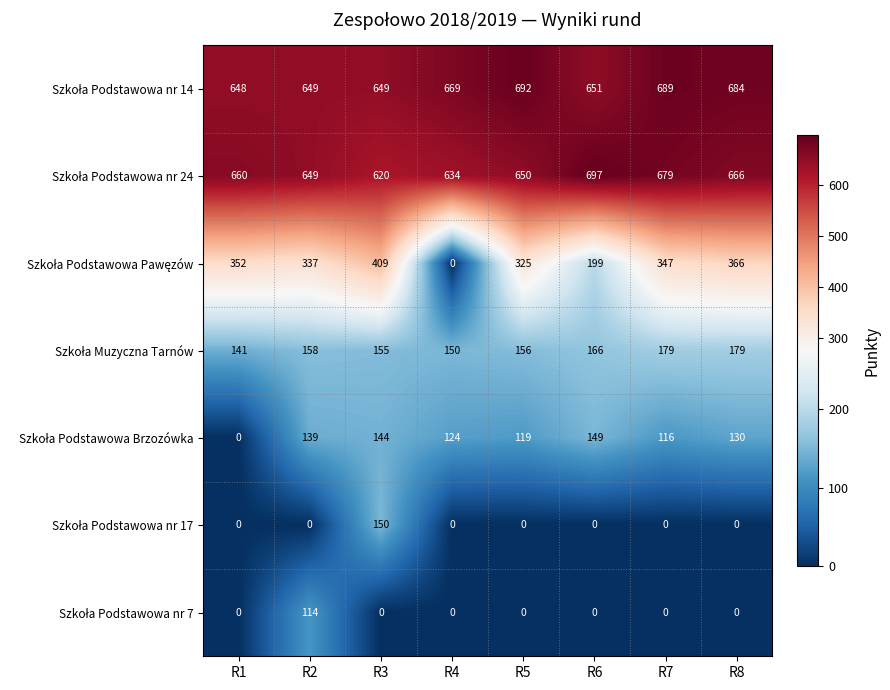

At which category is the sum across all series the highest?

R3